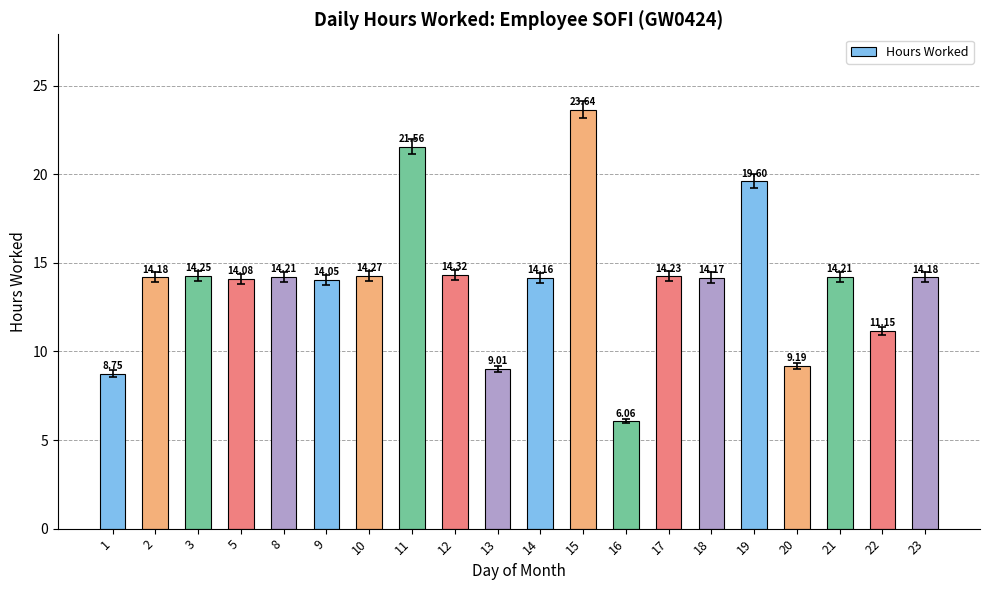

Are the bars horizontal?

No